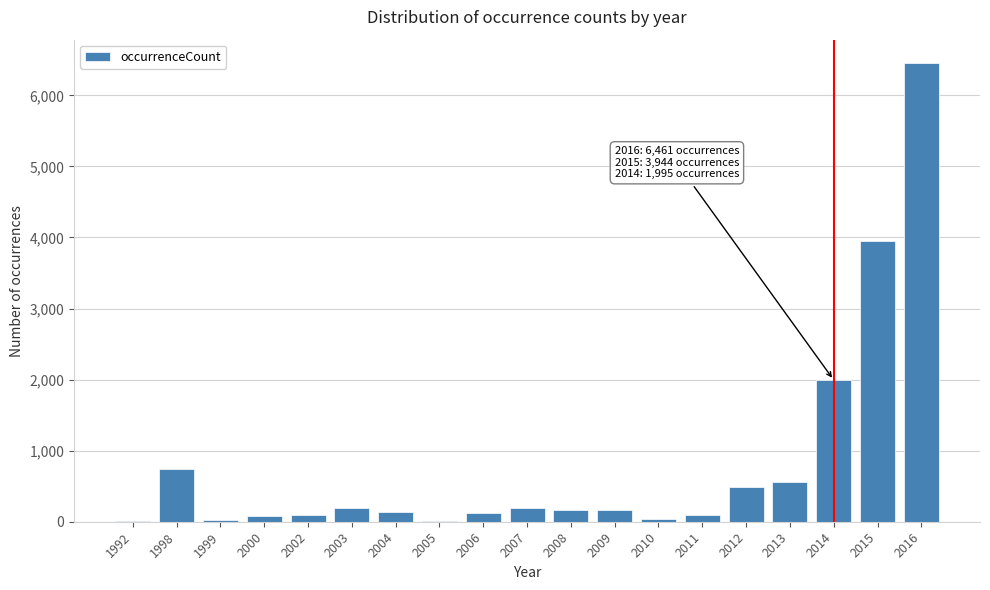

The chart shows a value of 9 at 2005. True or false?

True